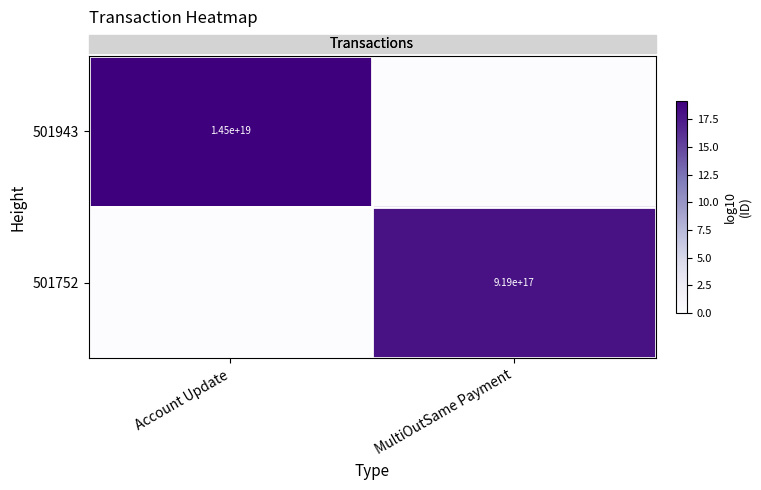

At which label is 501752 closest to 8?

Account Update